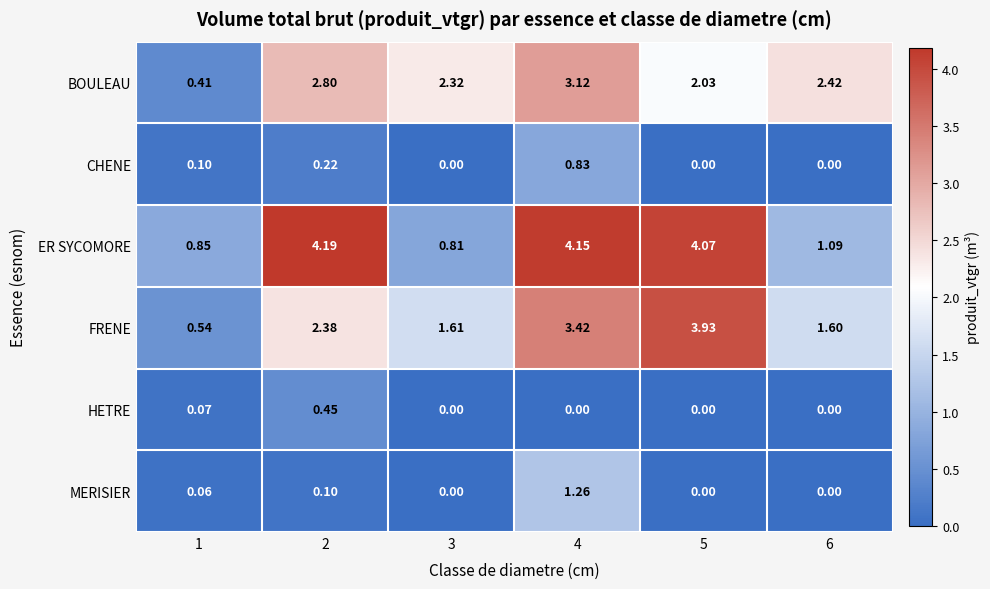

Which series has the largest range (max minus min)?

FRENE